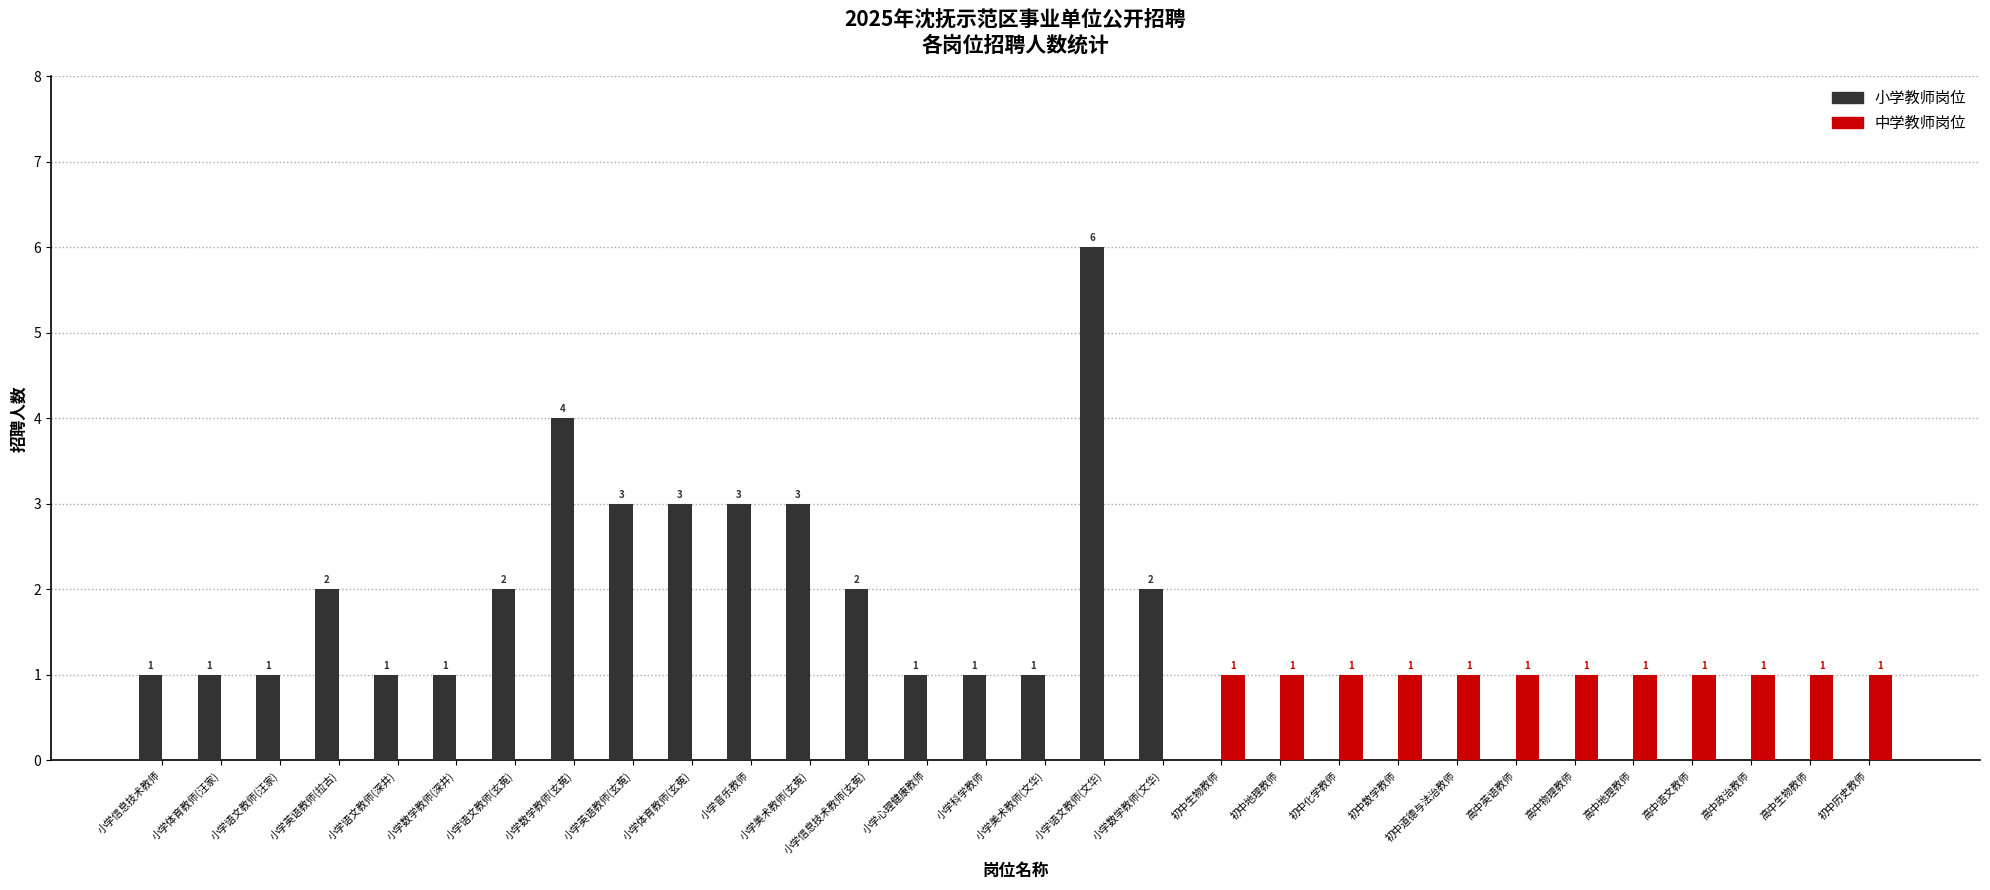

Which series has the largest total across all categories?

小学教师岗位